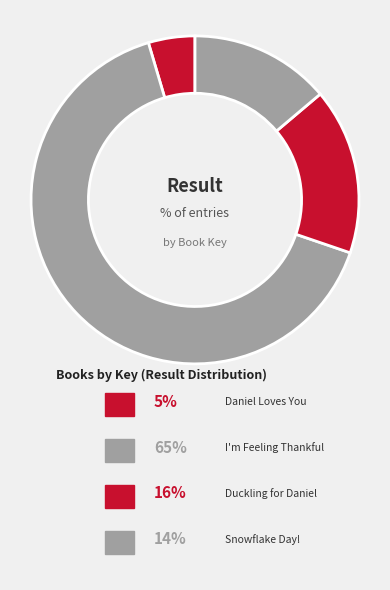

Between Snowflake Day! and Duckling for Daniel, which is larger?

Duckling for Daniel